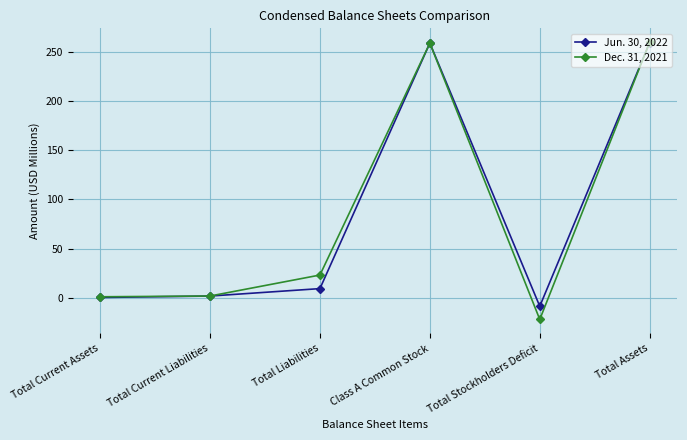

Is this an area chart (filled region under the line)?

No